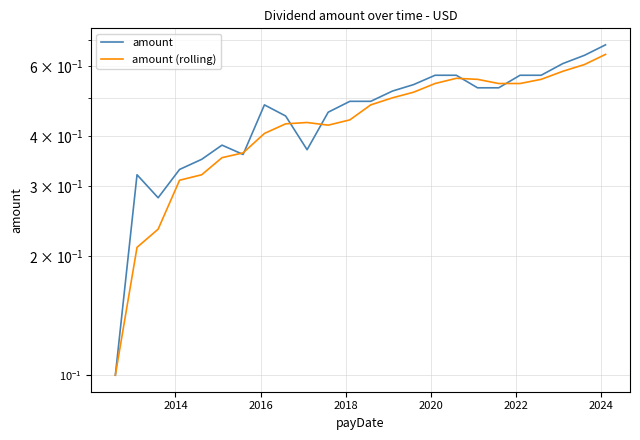

Reading left to right, list all the values displayed in this chart.

amount: 0.1	0.3	0.3	0.3	0.3	0.4	0.4	0.5	0.5	0.4	0.5	0.5	0.5	0.5	0.5	0.6	0.6	0.5	0.5	0.6	0.6	0.6	0.6	0.7
amount (rolling): 0.1	0.2	0.2	0.3	0.3	0.4	0.4	0.4	0.4	0.4	0.4	0.4	0.5	0.5	0.5	0.5	0.6	0.6	0.5	0.5	0.6	0.6	0.6	0.6